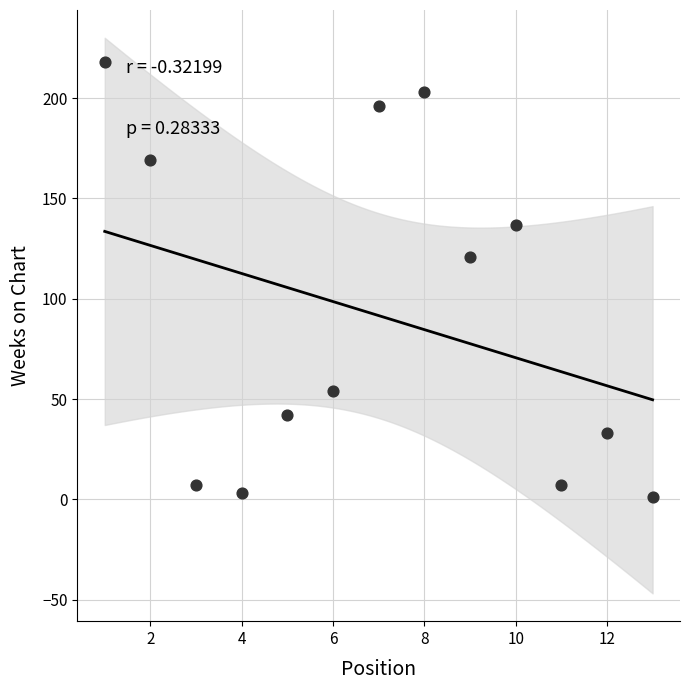

What Y value in the scatter plot is closest to 109?

121